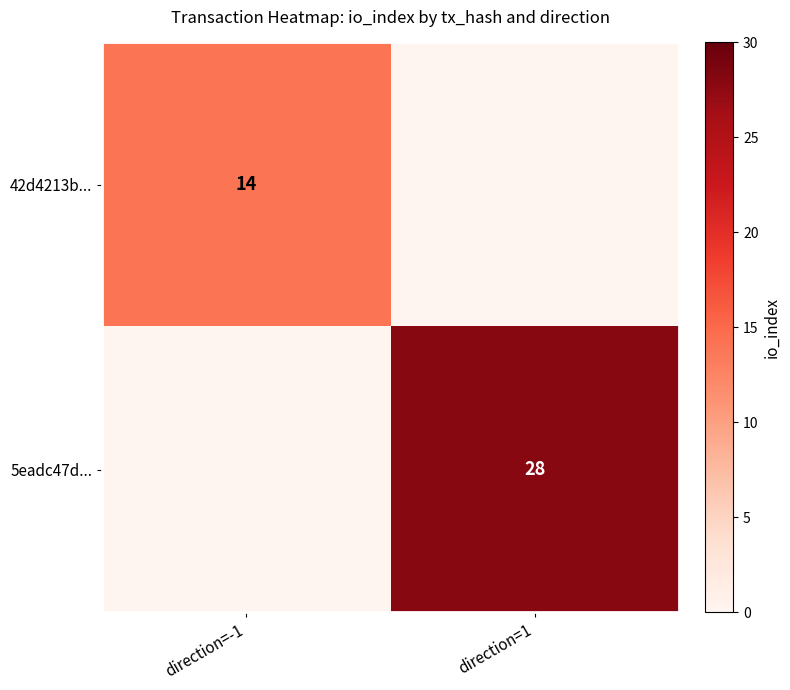

At which label does 5eadc47d... reach its peak?

direction=1